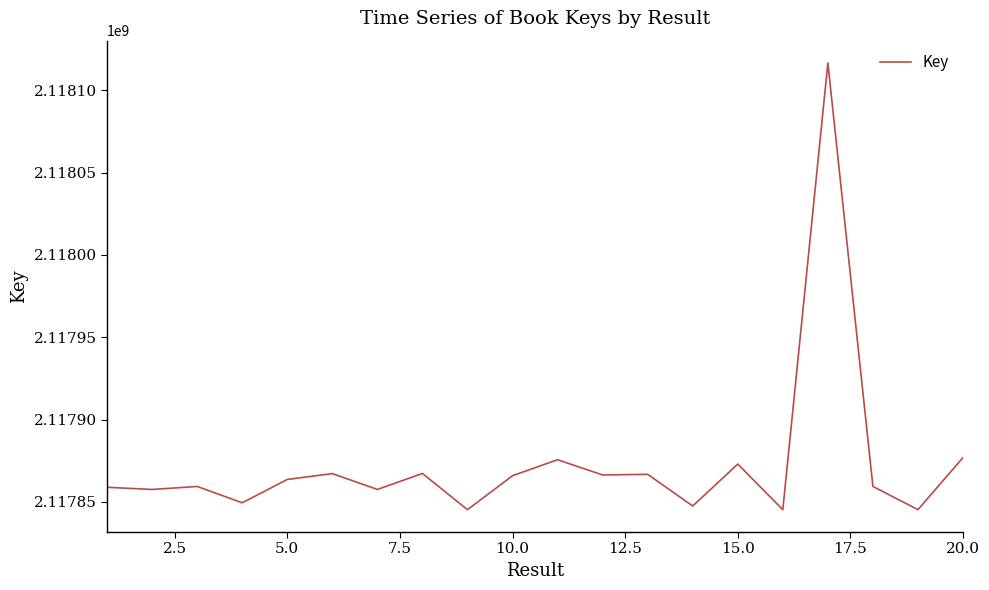

What is the maximum value shown in the chart?

2118116571